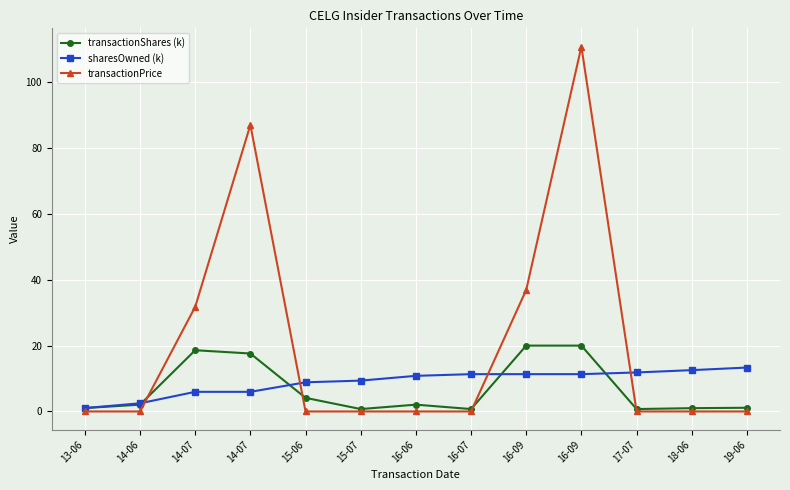

What is the label of the 1st point from the right?

19-06